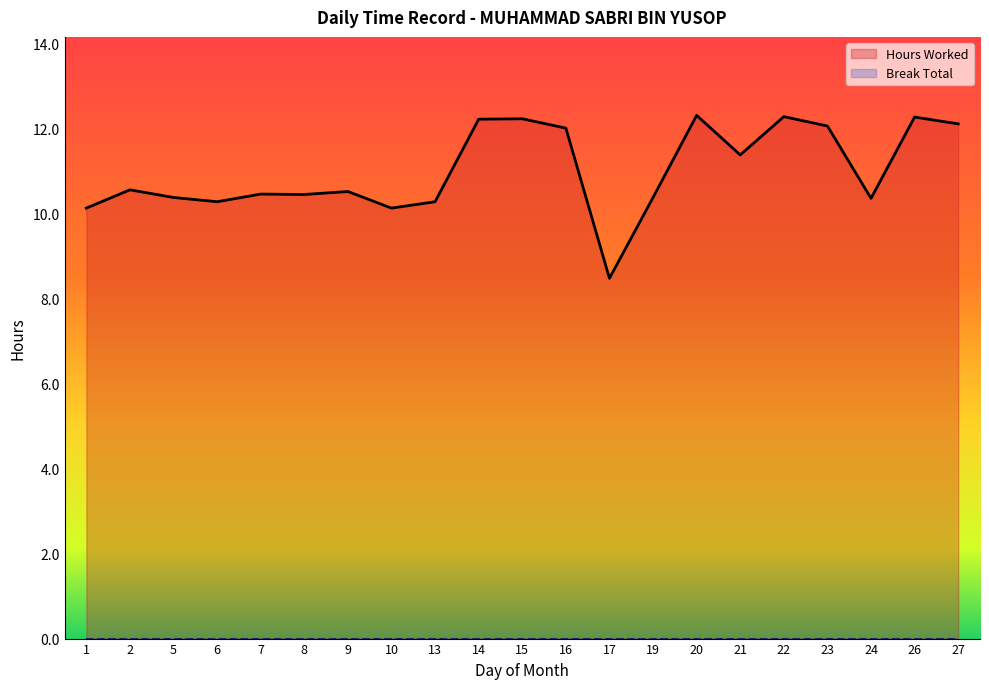

Is it true that the value at 16 is 12.0?

True